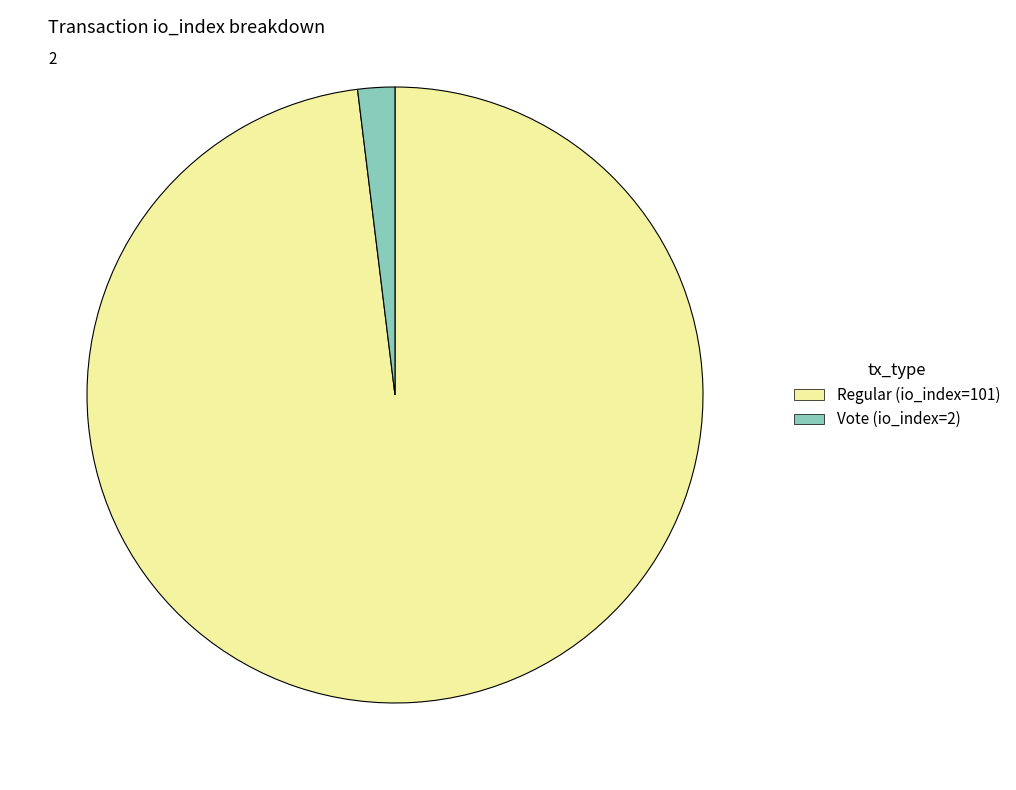

What is the majority slice?

Regular (io_index=101)